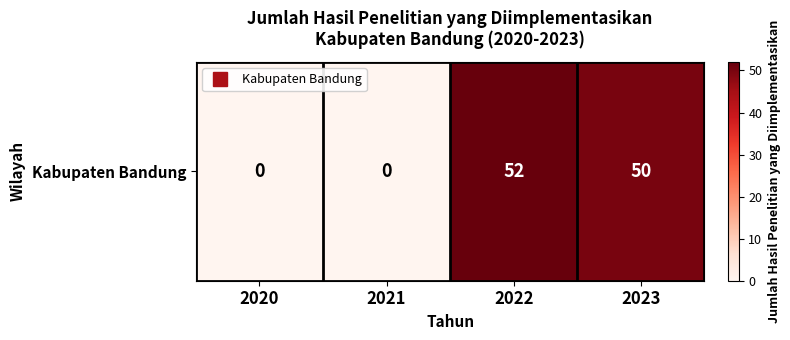

True or false: the data shows 65 at 2023.

False